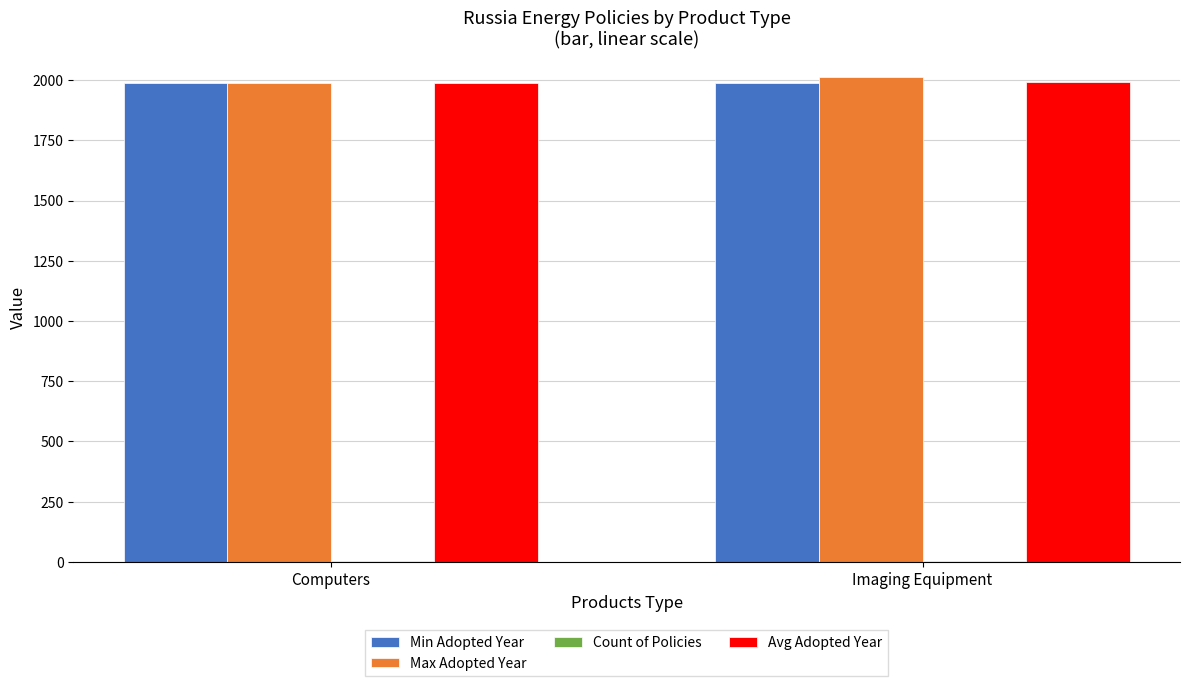

The Avg Adopted Year series shows 610 at Computers. True or false?

False